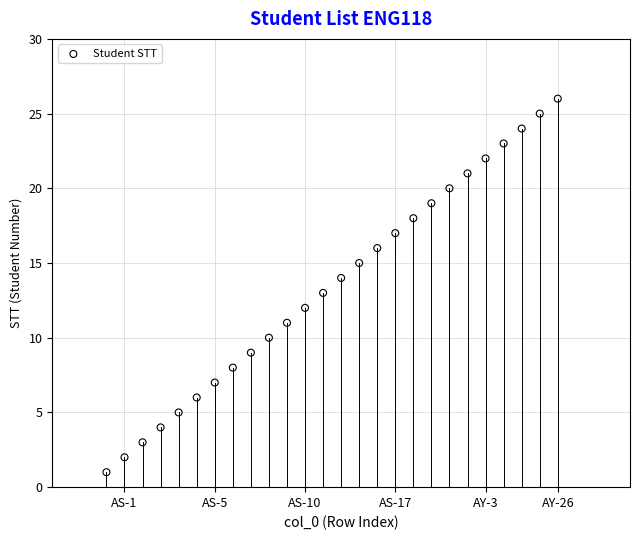

What is the range of X values (max minus min)?

25